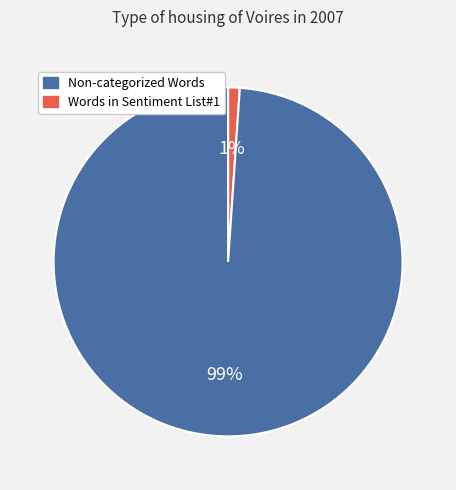

To the nearest percent, what is the difference between the largest and smallest slice percentages?

98%